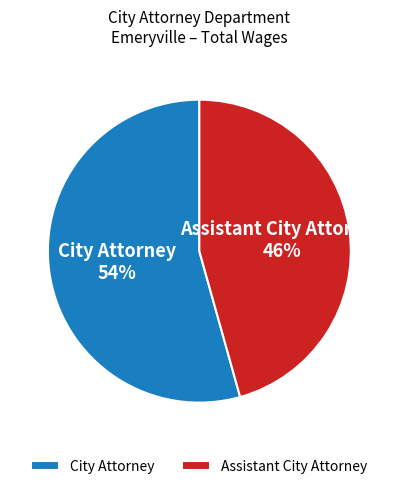

Between City Attorney and Assistant City Attorney, which is larger?

City Attorney